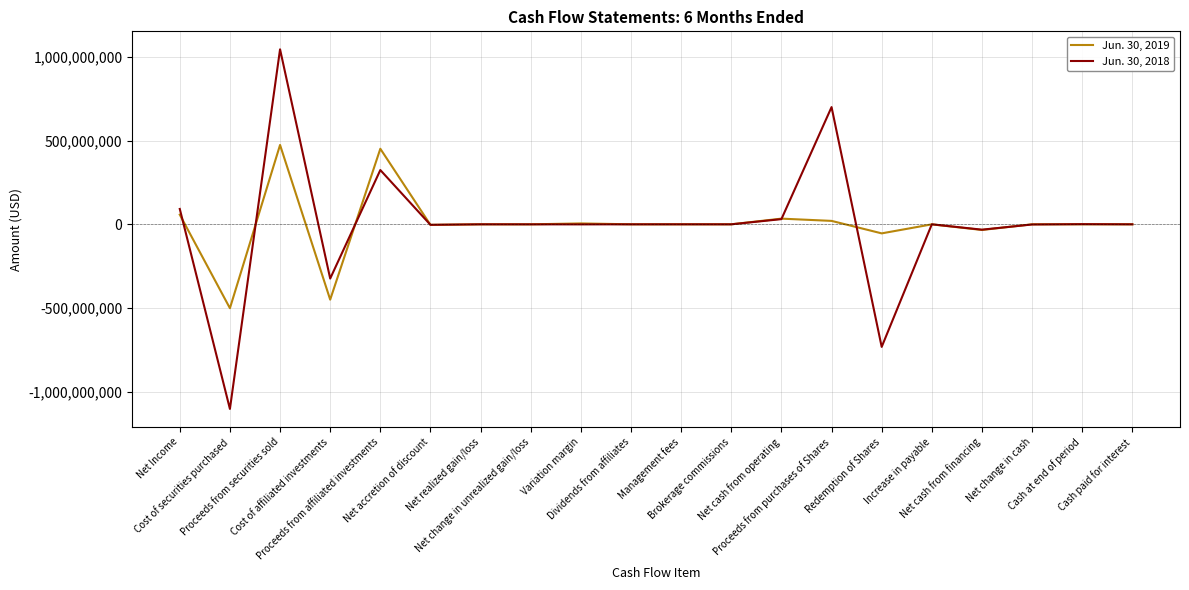

Does the chart have visible grid lines?

Yes